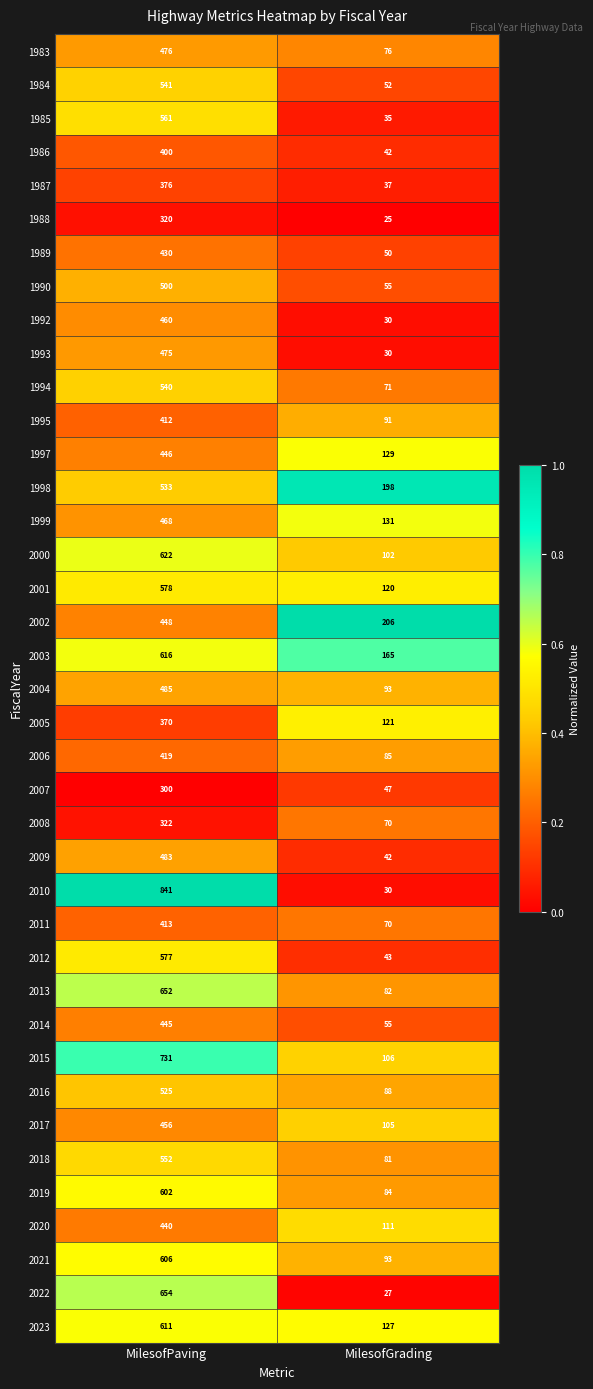

Rank the categories by 2001 value from highest to lowest.

MilesofPaving, MilesofGrading